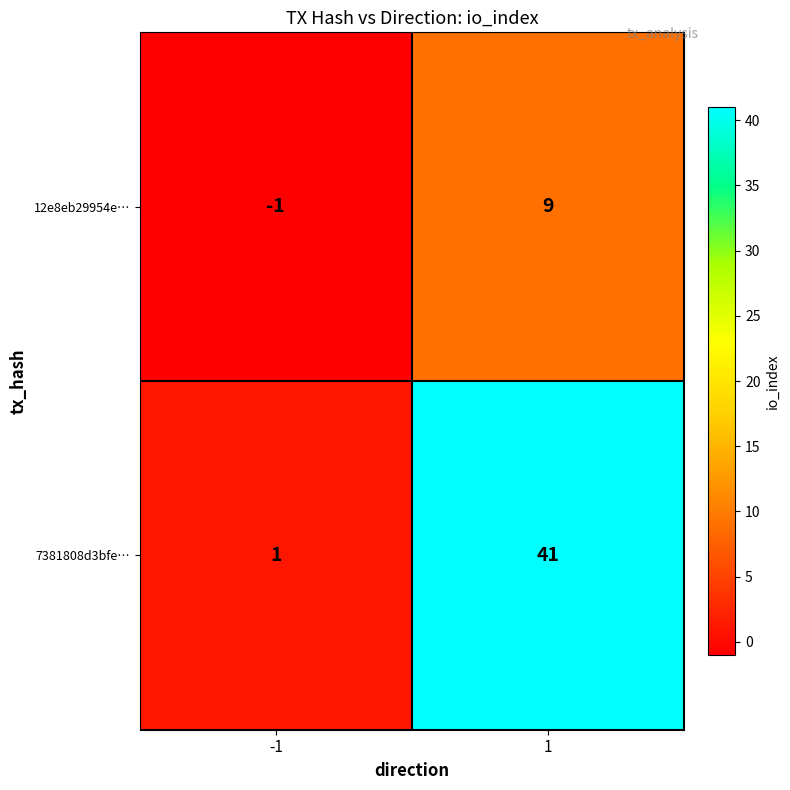

What is the sum of the 12e8eb29954e… values at 1 and -1?

8